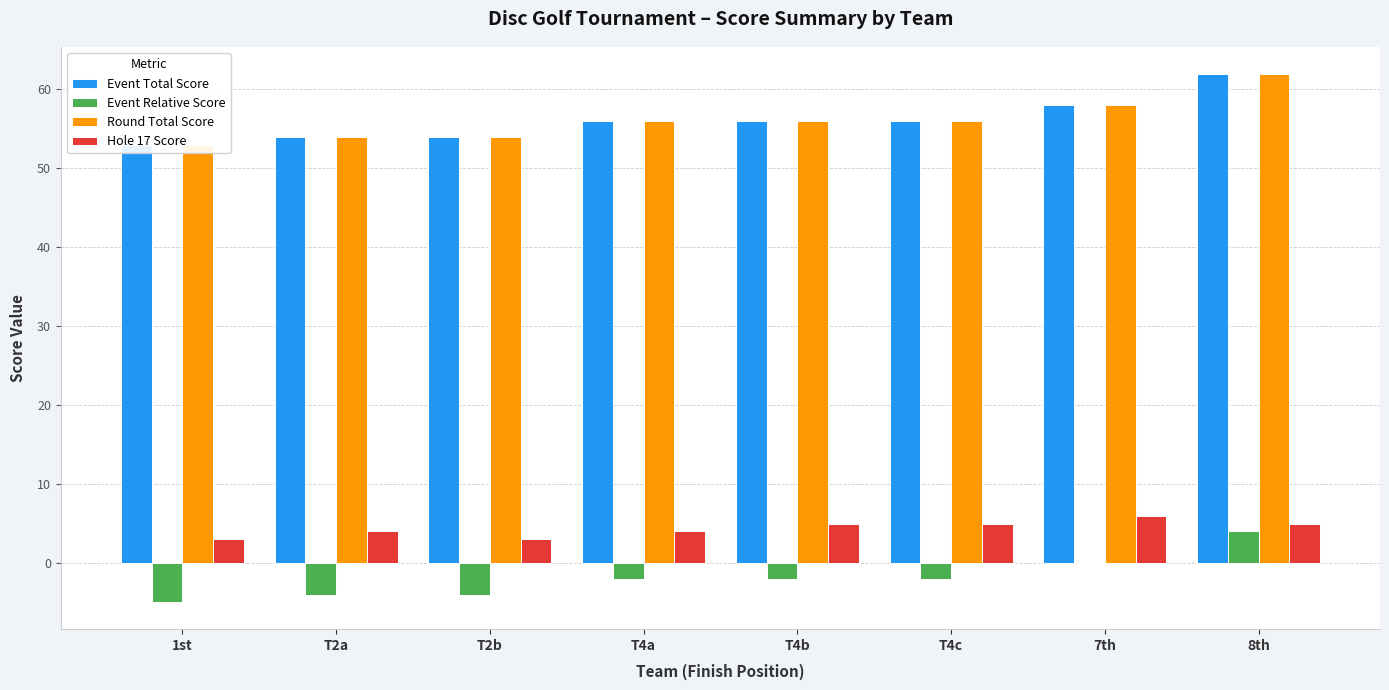

Rank the series at T4a from highest to lowest value.

Event Total Score, Round Total Score, Hole 17 Score, Event Relative Score